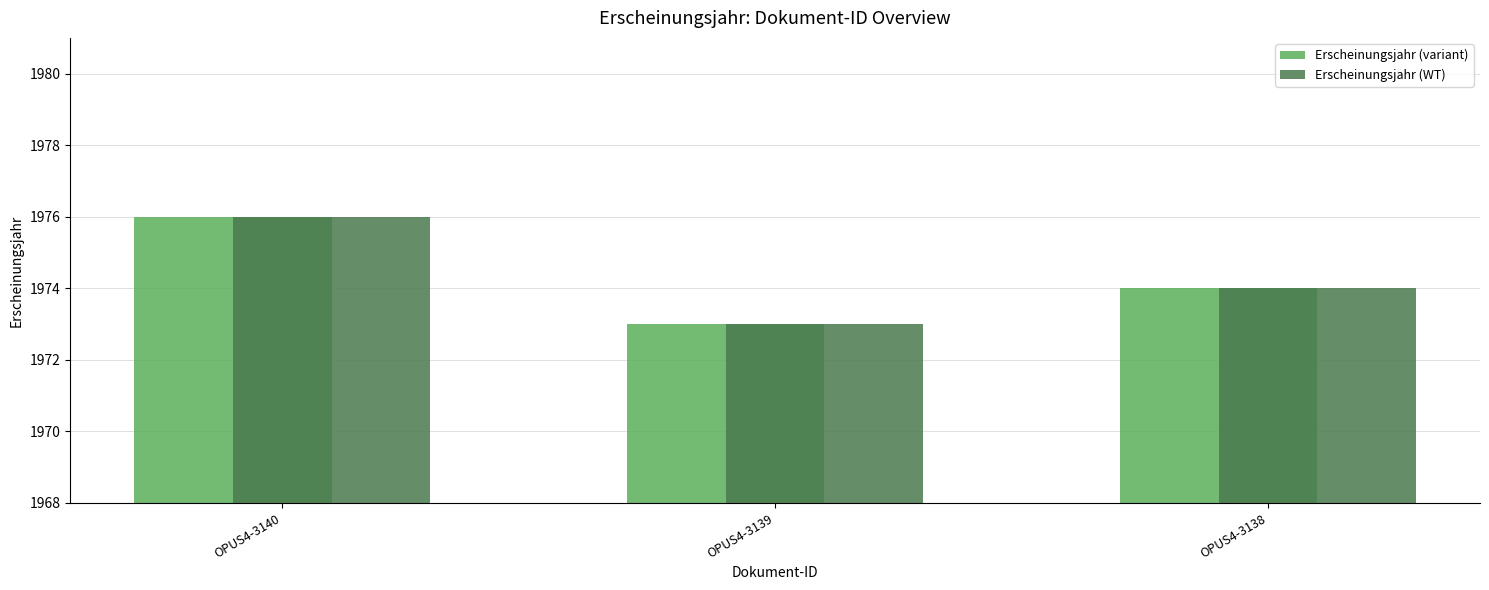

True or false: Erscheinungsjahr (WT) has a value of 456 at OPUS4-3138.

False